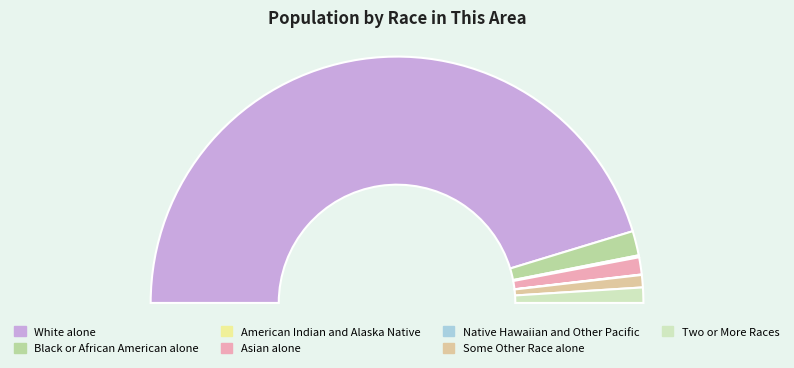

Is the sum of American Indian and Alaska Native and Black or African American alone greater than half?

No